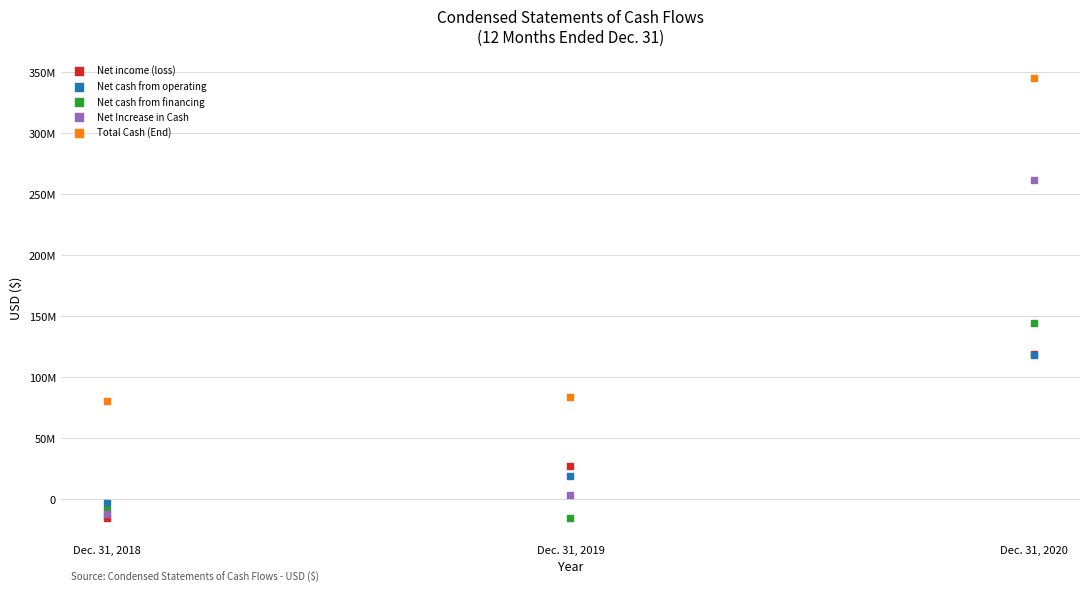

What are all the series names shown in the legend?

Net income (loss), Net cash from operating, Net cash from financing, Net Increase in Cash, Total Cash (End)